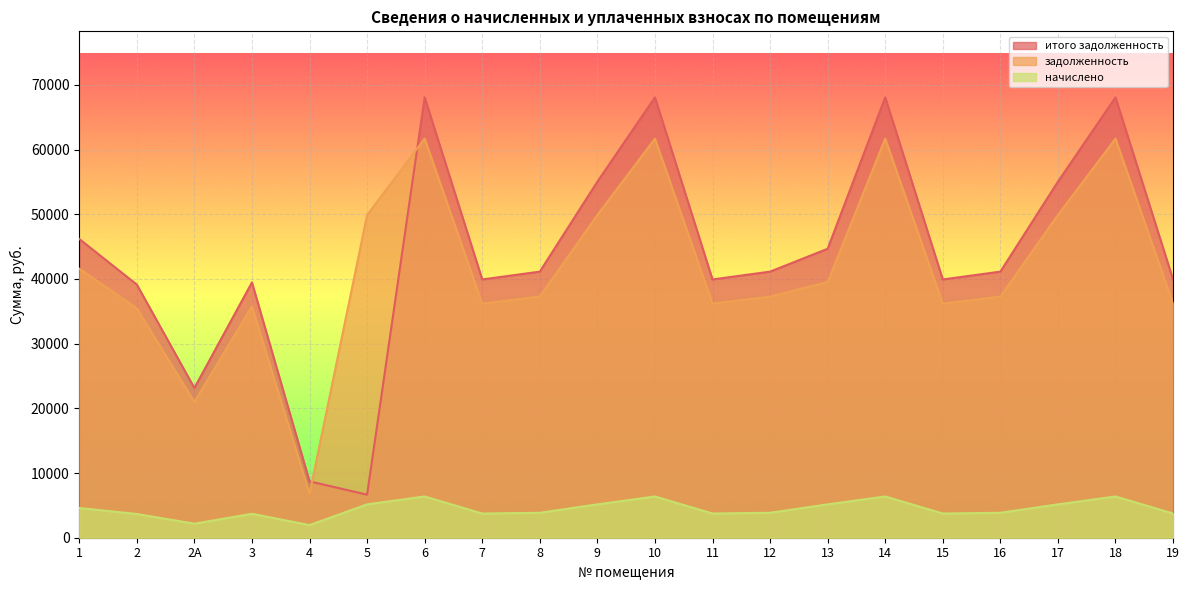

Reading left to right, extract all data points from this chart.

задолженность: 41581.2	35464.3	20976.7	35766.2	6766.2	49876.3	61685.4	36181.1	37275.4	49876.3	61685.4	36181.1	37275.4	39510.0	61685.4	36181.1	37275.4	49876.3	61685.4	36181.1
начислено: 4598.1	3666.0	2168.4	3697.2	1950.0	5155.8	6376.5	3740.1	3853.2	5155.8	6376.5	3740.1	3853.2	5155.8	6376.5	3740.1	3853.2	5155.8	6376.5	3740.1
итого задолженность: 46179.3	39130.3	23145.1	39463.4	8716.2	6654.9	68061.9	39921.2	41128.6	55032.1	68061.9	39921.2	41128.6	44665.8	68061.9	39921.2	41128.6	55032.1	68061.9	39921.2